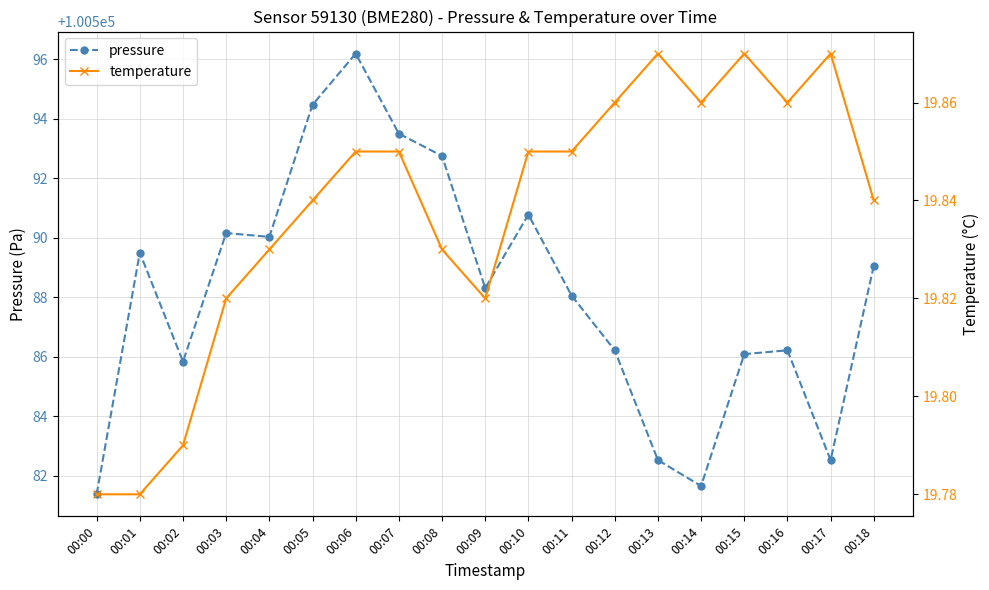

List the series in order of their peak value, highest first.

pressure, temperature